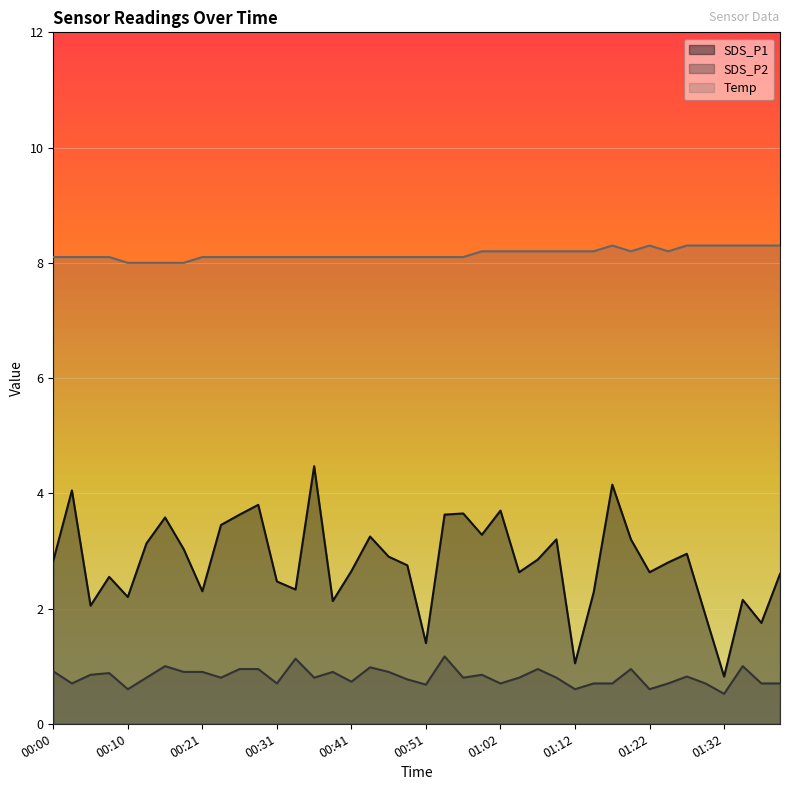

What is the label of the 31st point from the left?

01:17